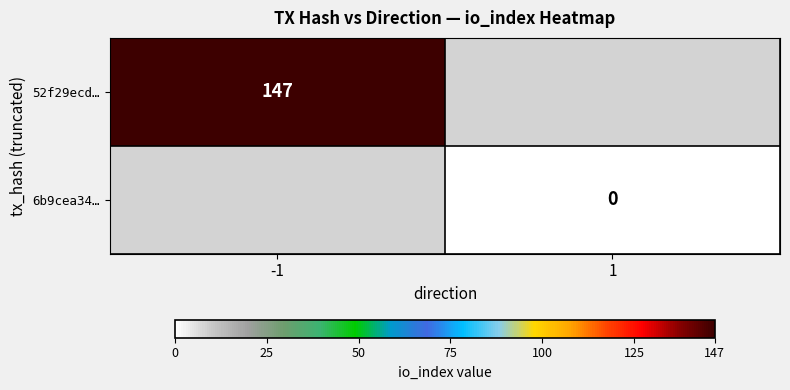

True or false: 52f29ecd… has a value of 147 at -1.

True